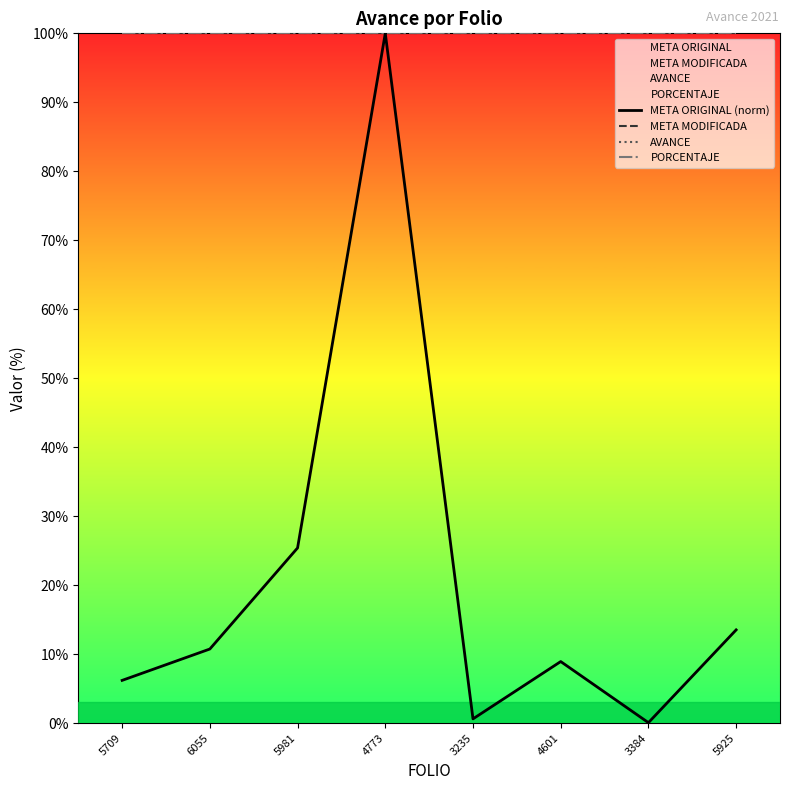

True or false: META ORIGINAL (norm) and PORCENTAJE intersect in this chart.

False